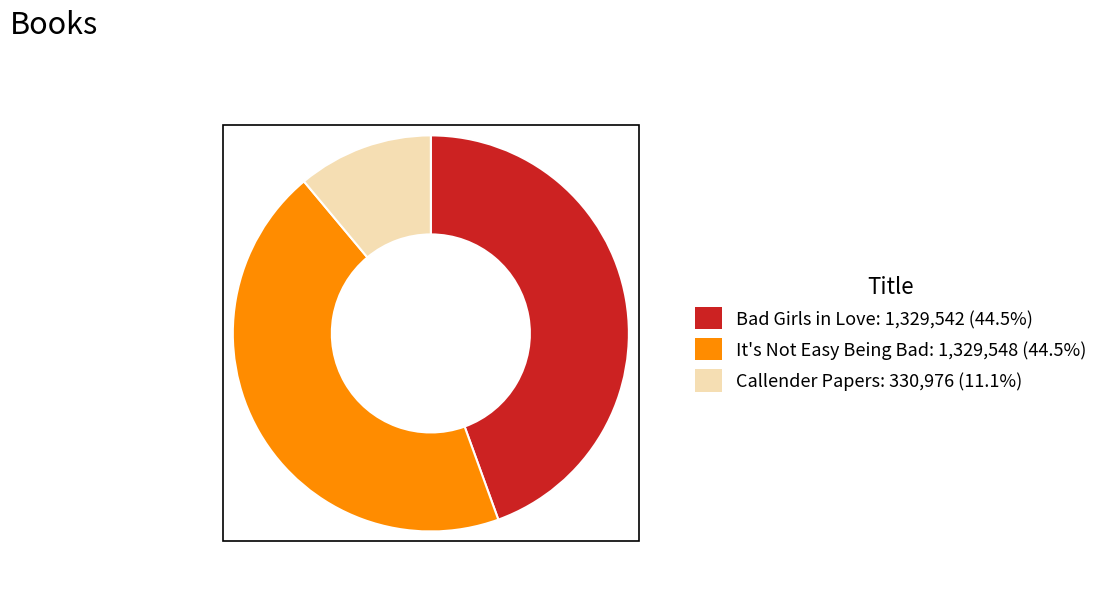

Which slice is the smallest?

Callender Papers